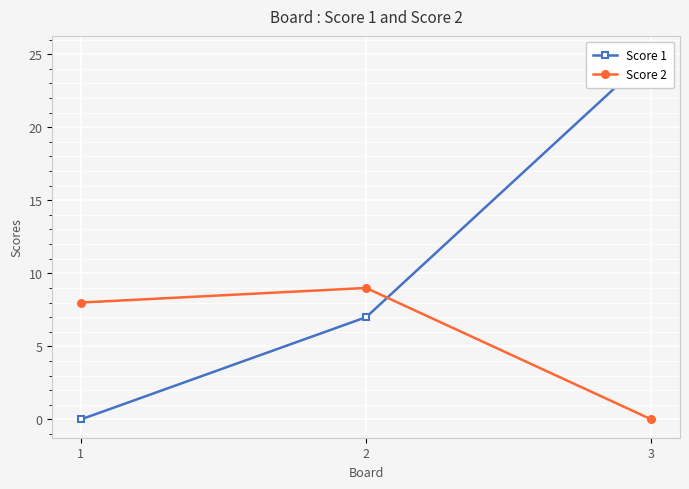

What are all the series names shown in the legend?

Score 1, Score 2